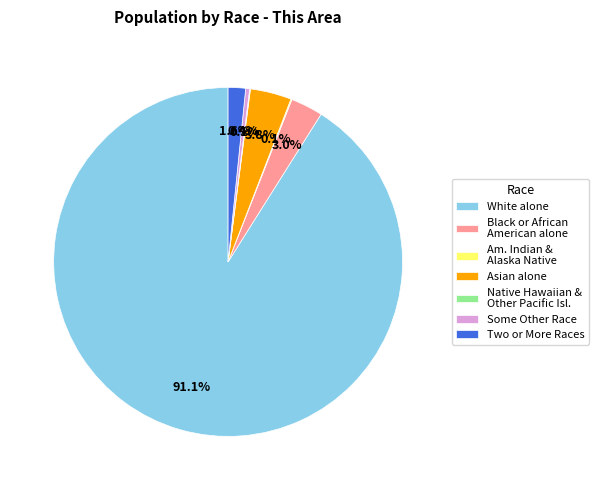

Is Asian alone the majority of the pie?

No